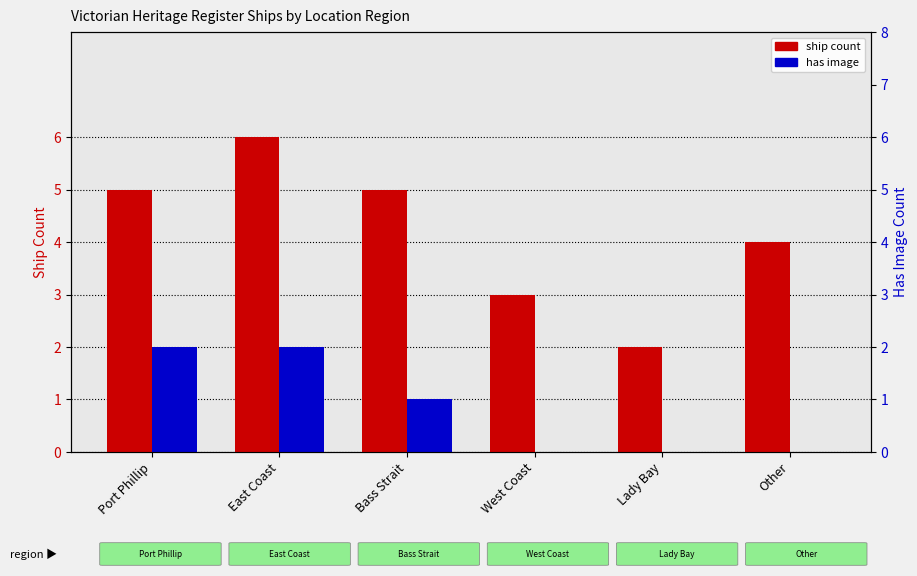

At which label does ship count first exceed 5?

East Coast